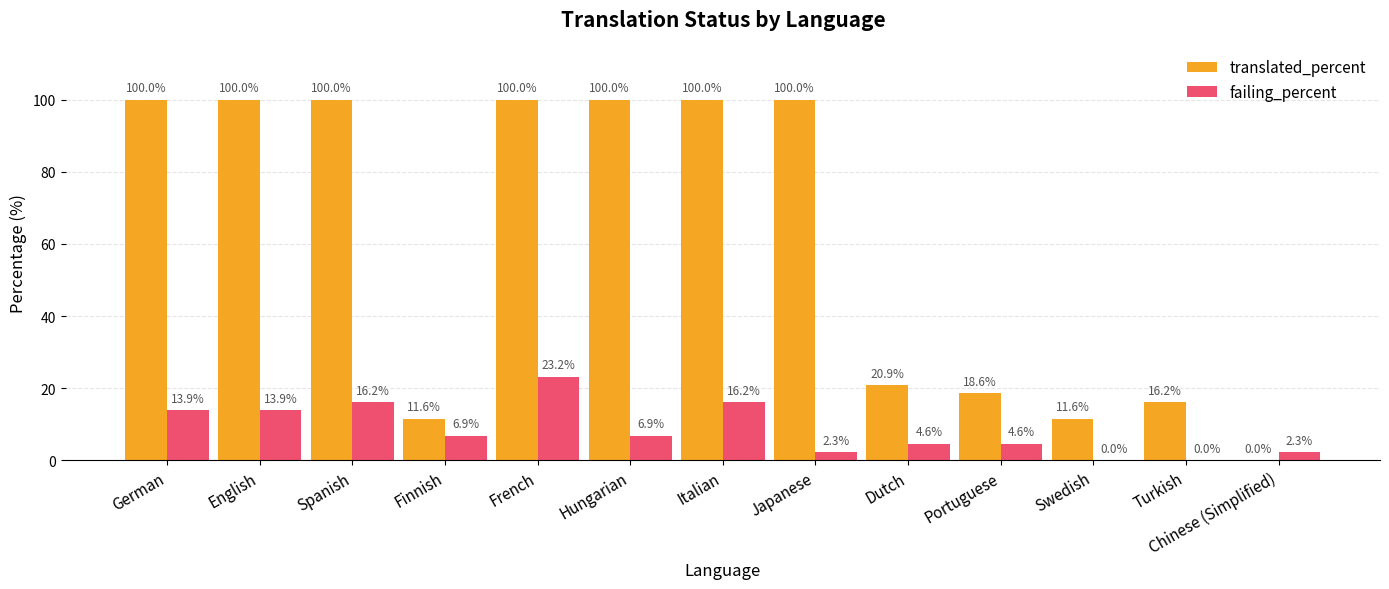

Which series has the widest spread of values?

translated_percent